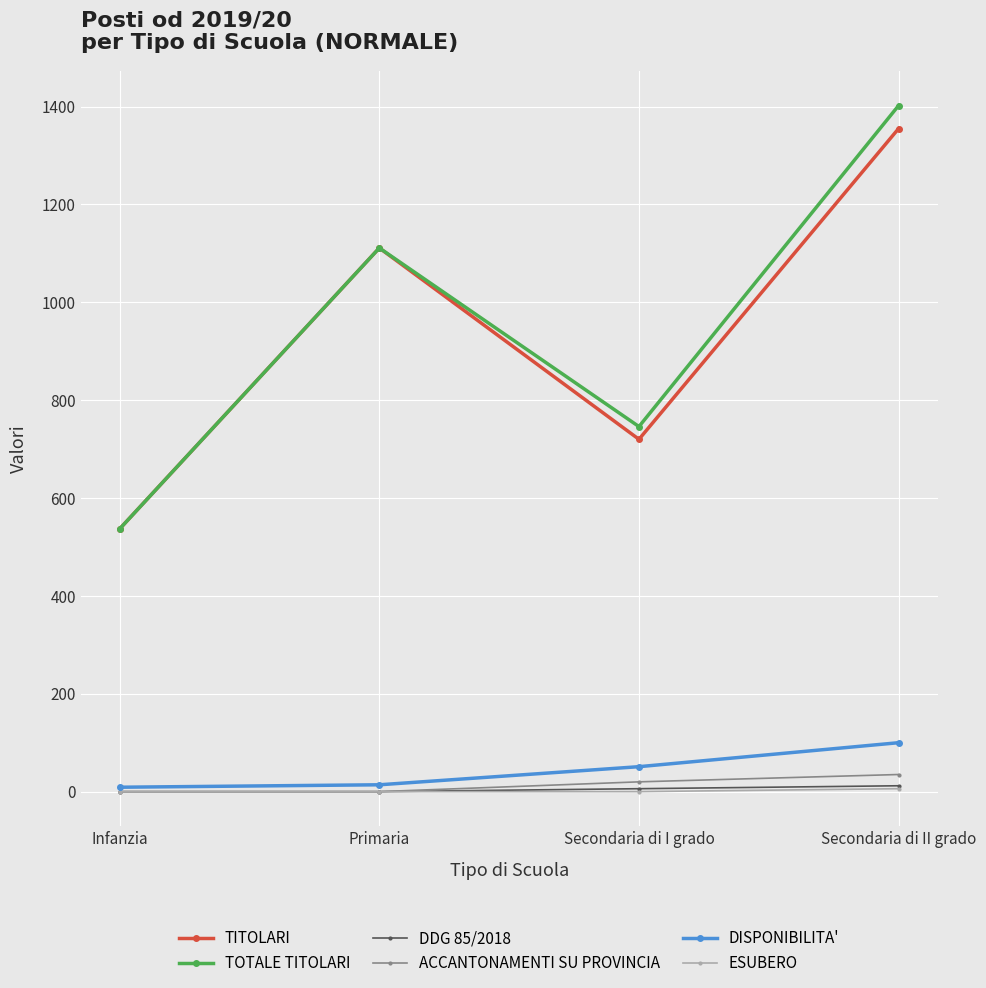

True or false: DDG 85/2018 has more than 2 interior local peaks.

False